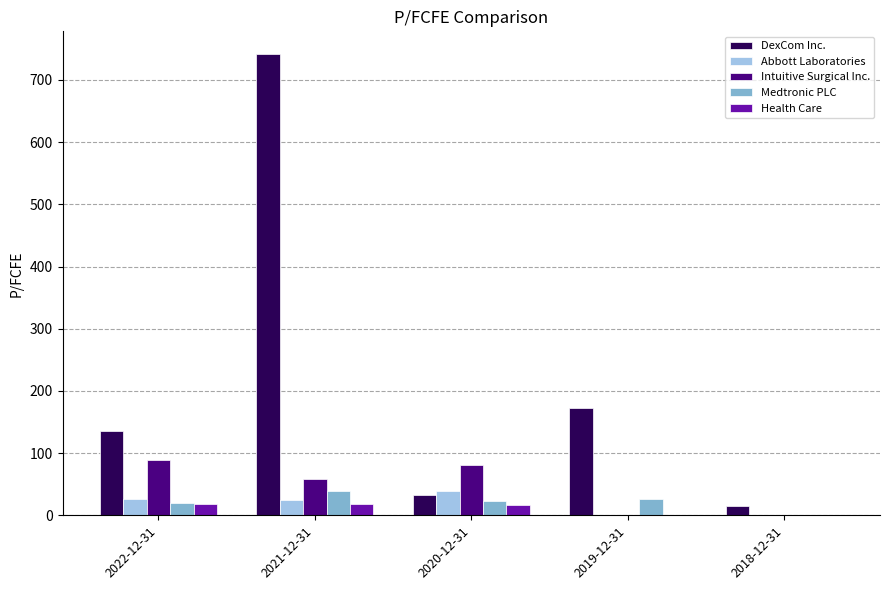

Between 2019-12-31 and 2018-12-31, which series saw the biggest shift?

DexCom Inc.